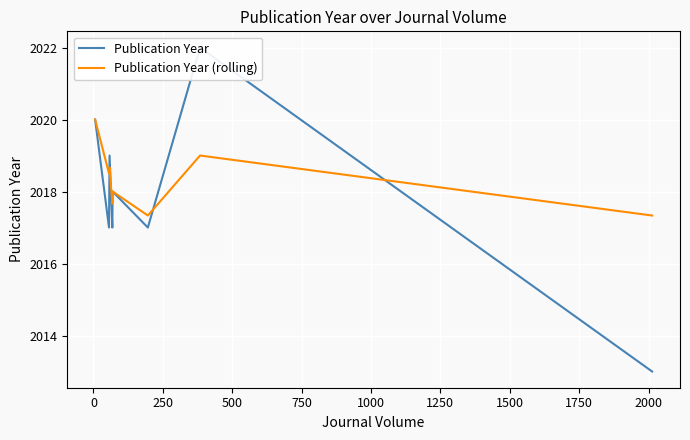

How many data points does each series have?

8